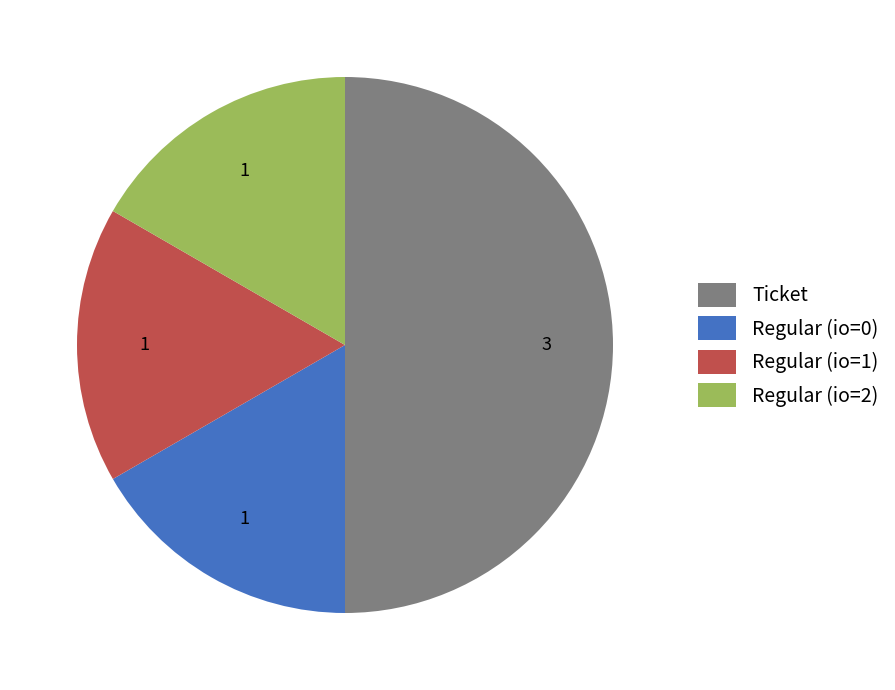

Combined, do Regular (io=1) and Regular (io=2) account for over 50%?

No